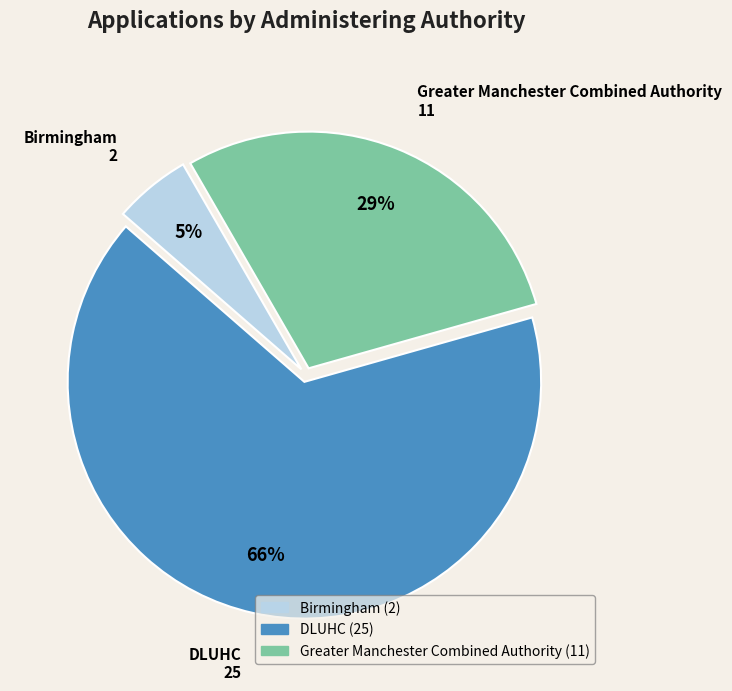

Approximately how many times larger is the value at DLUHC compared to Greater Manchester Combined Authority?

2.3